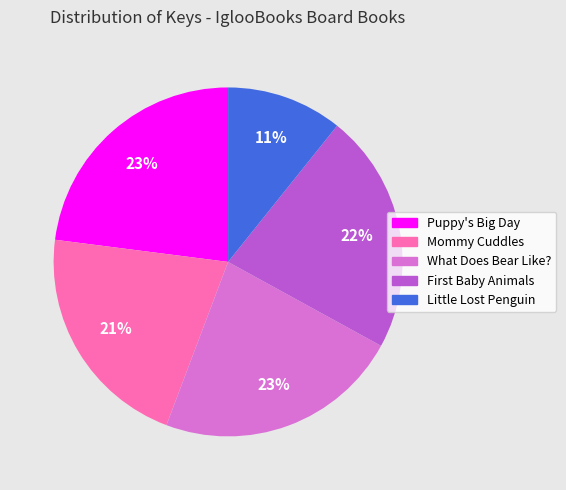

To the nearest percent, what portion does Mommy Cuddles represent?

21%